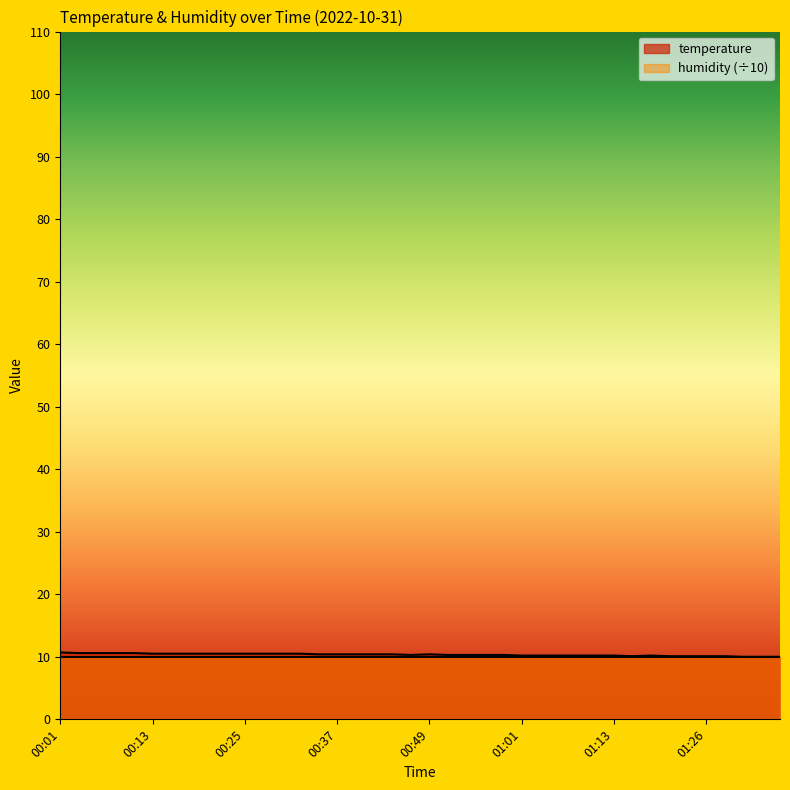

What is the greatest value displayed?

10.7